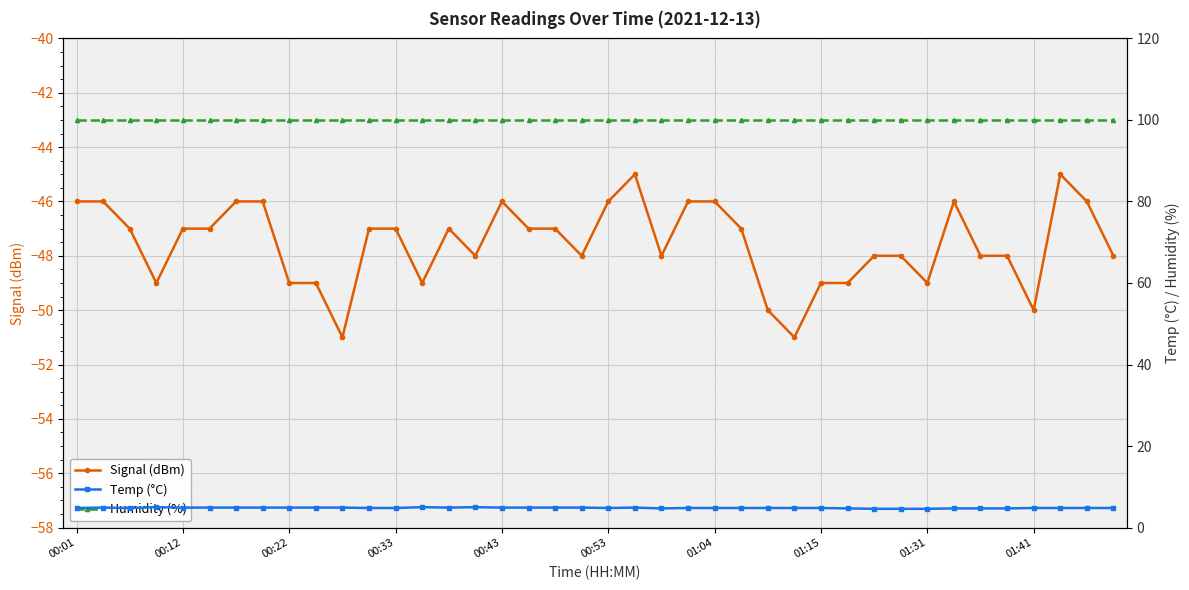

How many values in the Signal (dBm) series exceed -47?

12